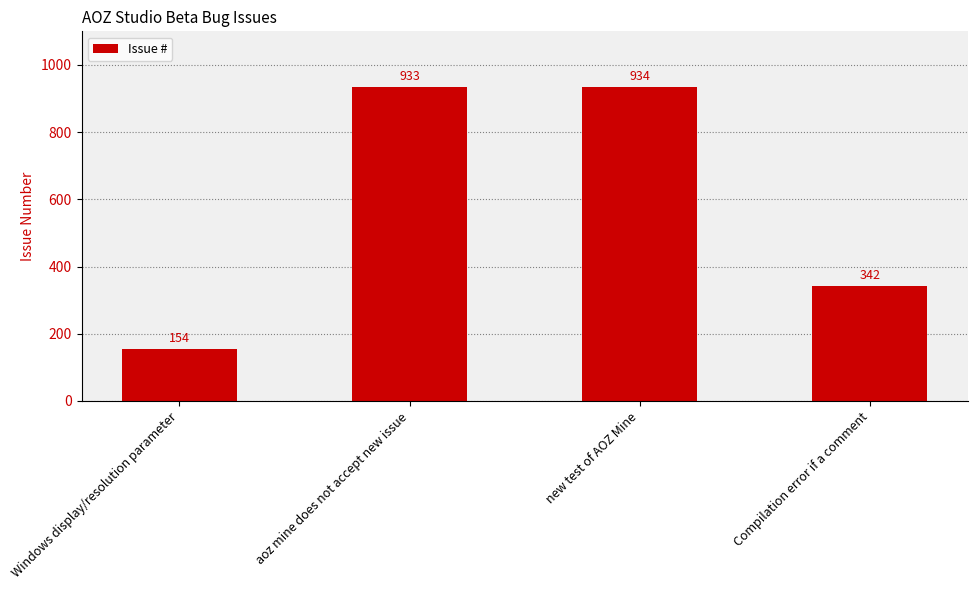

List the labels in order of value, largest first.

new test of AOZ Mine, aoz mine does not accept new issue, Compilation error if a comment, Windows display/resolution parameter